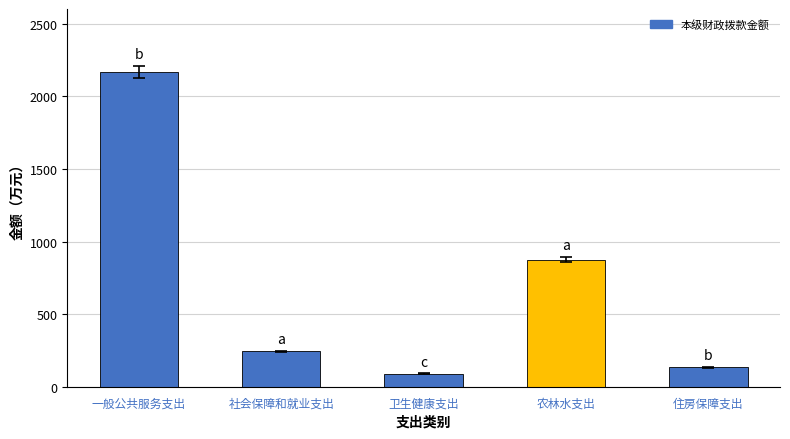

What is the maximum value shown in the chart?

2169.1